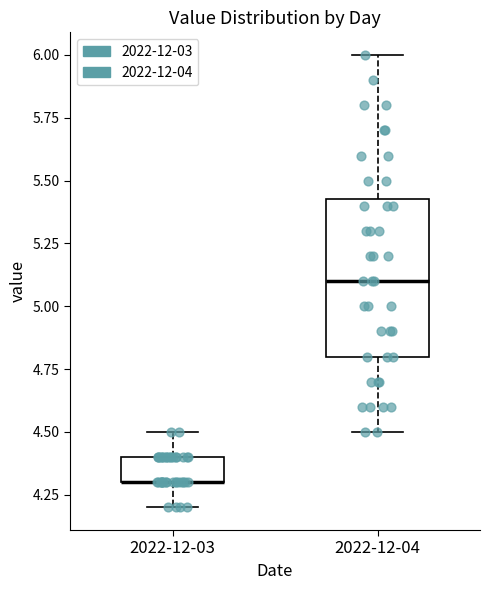

Where does the lower whisker of the box for 2022-12-04 end on the y-axis? The values are not printed on the chart, so give them approximately, as read against the axis.

4.50